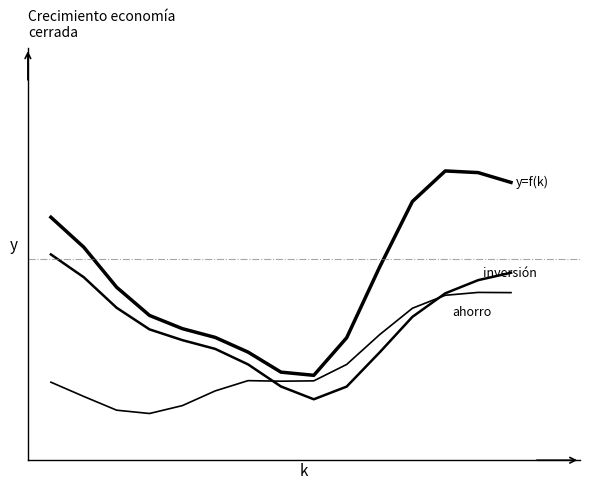

Does the chart have visible grid lines?

No